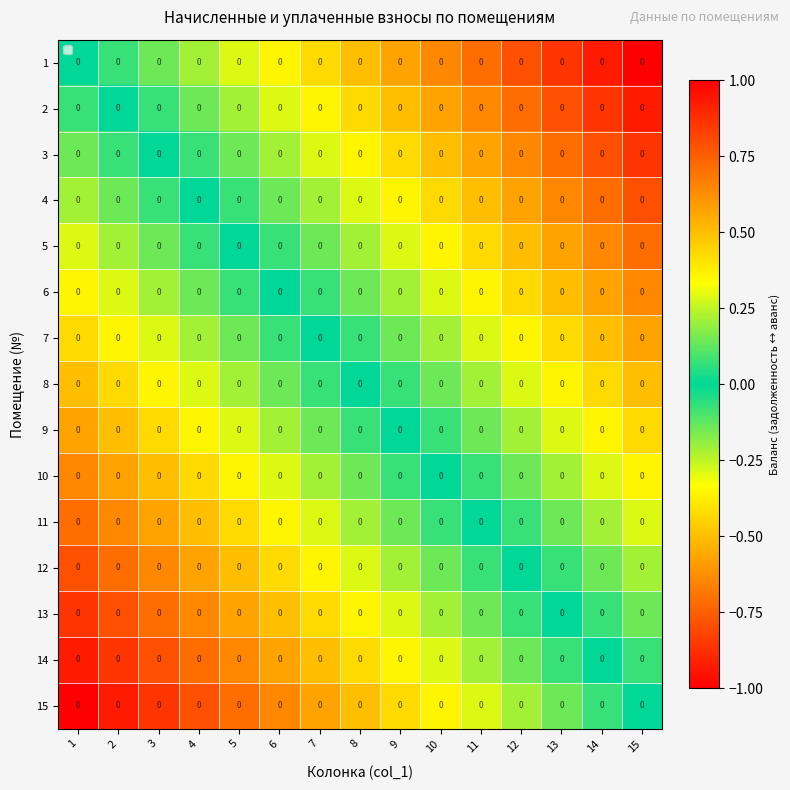

Between 13 and 1, which is larger?

13